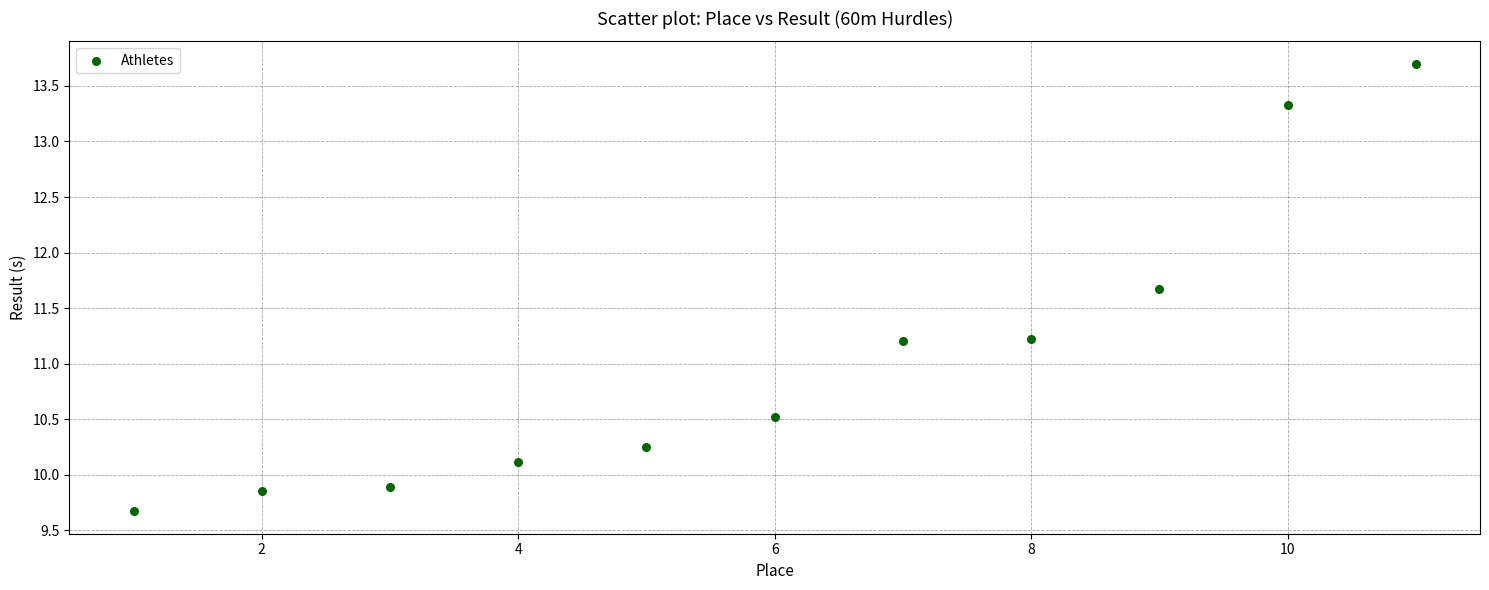

What is the average Y value?

11.0